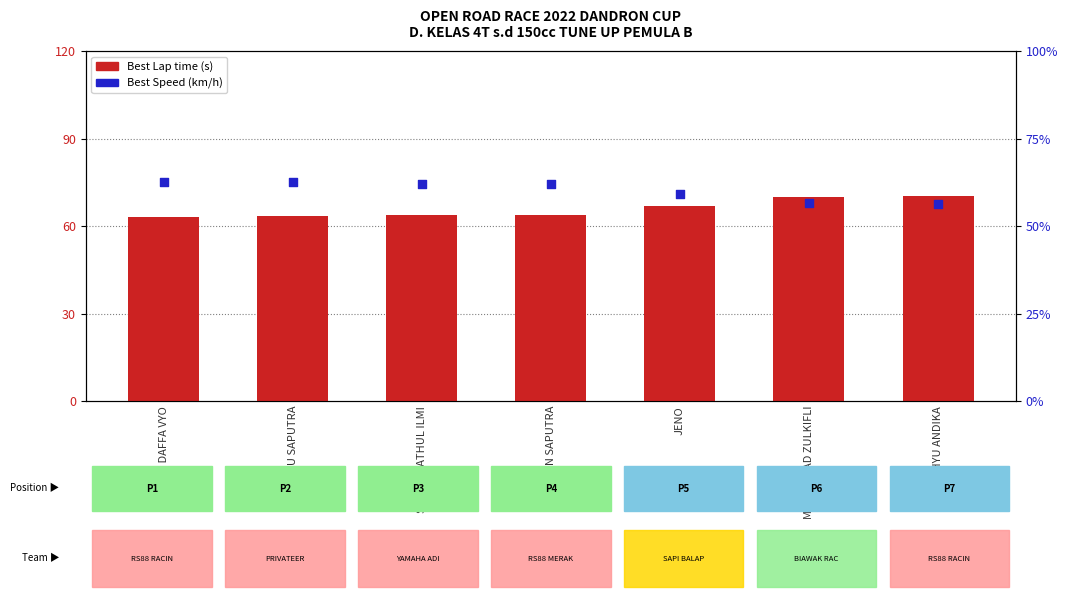

Which series reaches the minimum Y coordinate?

Best Speed (km/h)